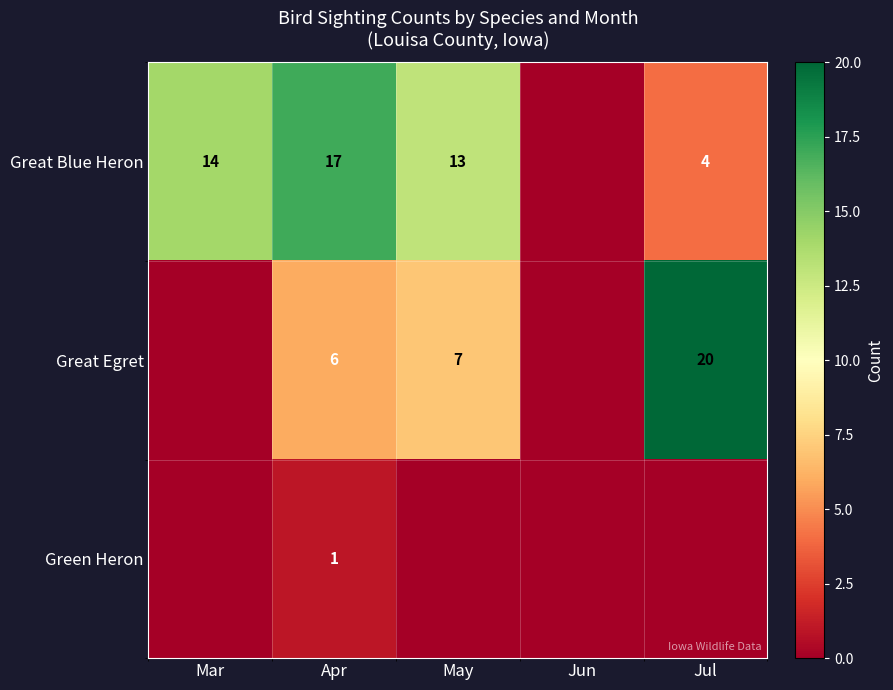

What is the difference between the highest and lowest values at Apr?

16